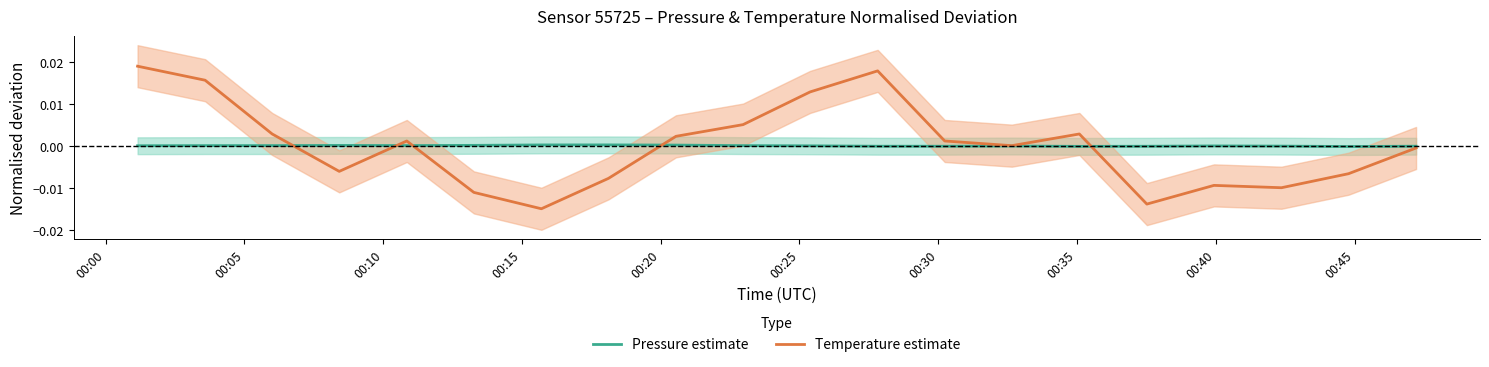

Which series has the largest total across all categories?

Pressure estimate